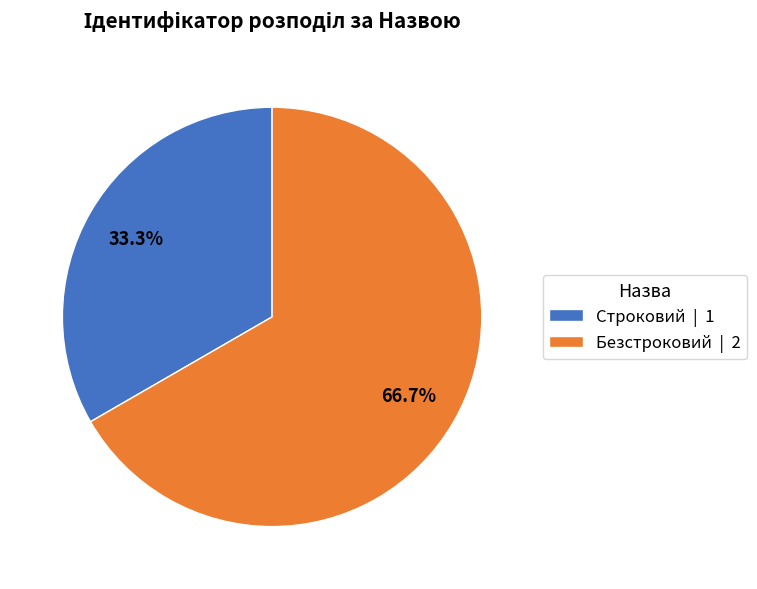

Is it true that Строковий is 25% of the pie?

False